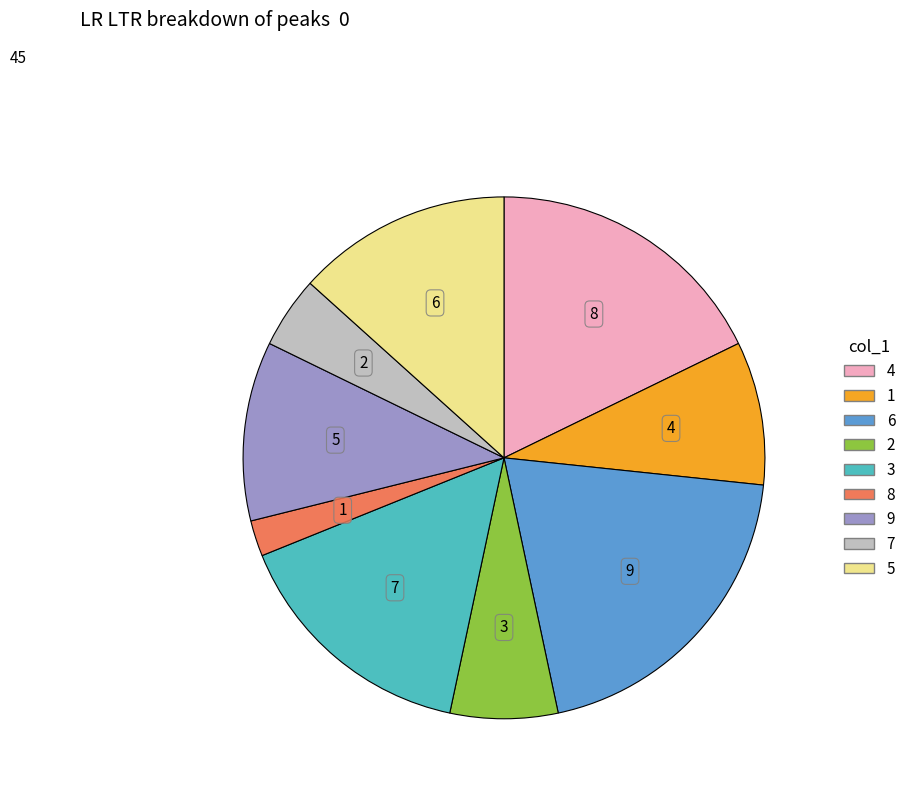

Is there a majority slice in this chart?

No